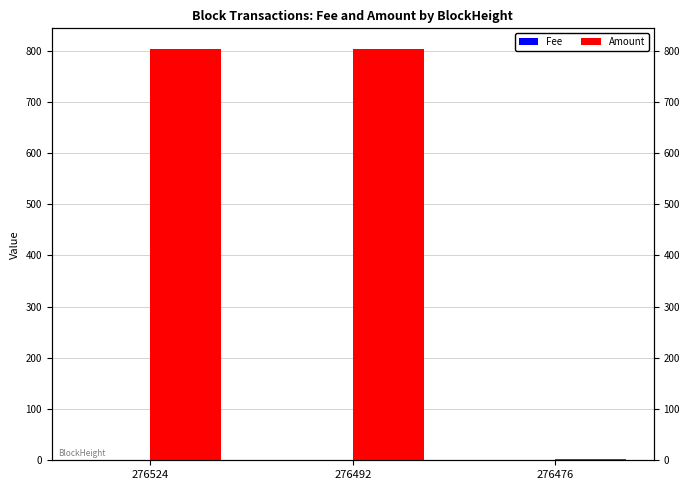

How many groups of bars are there?

3